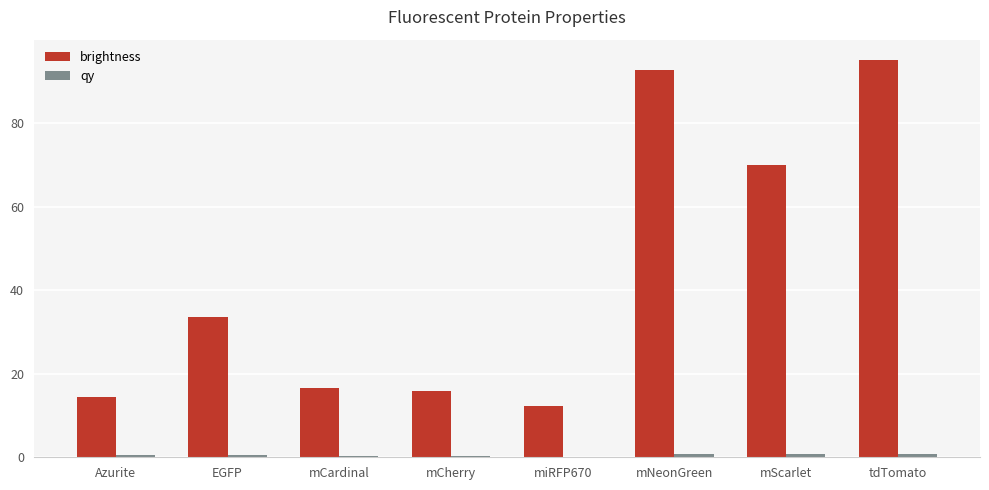

What is the greatest value displayed?

95.2